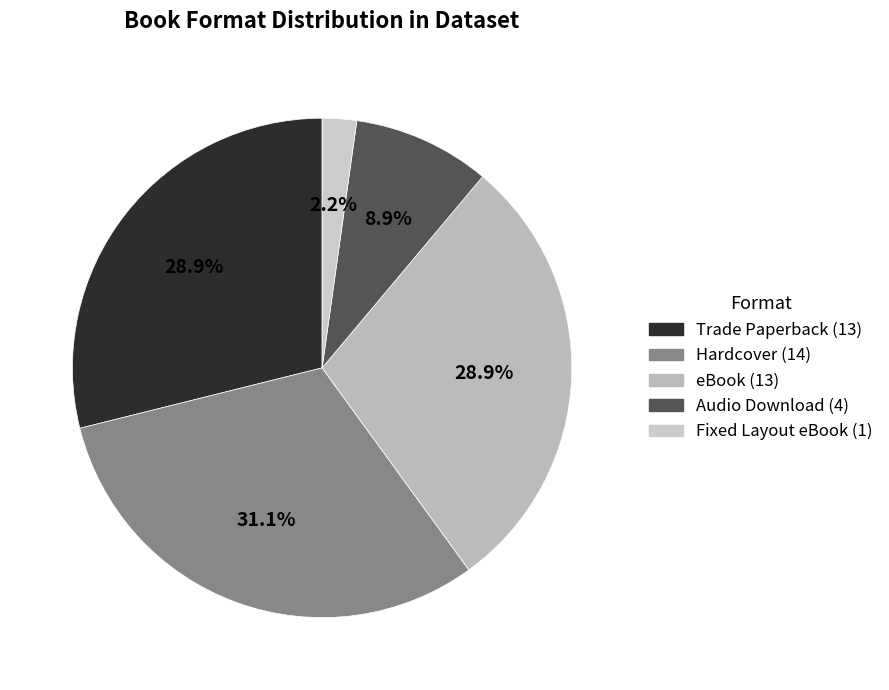

How many slices are in this pie chart?

5